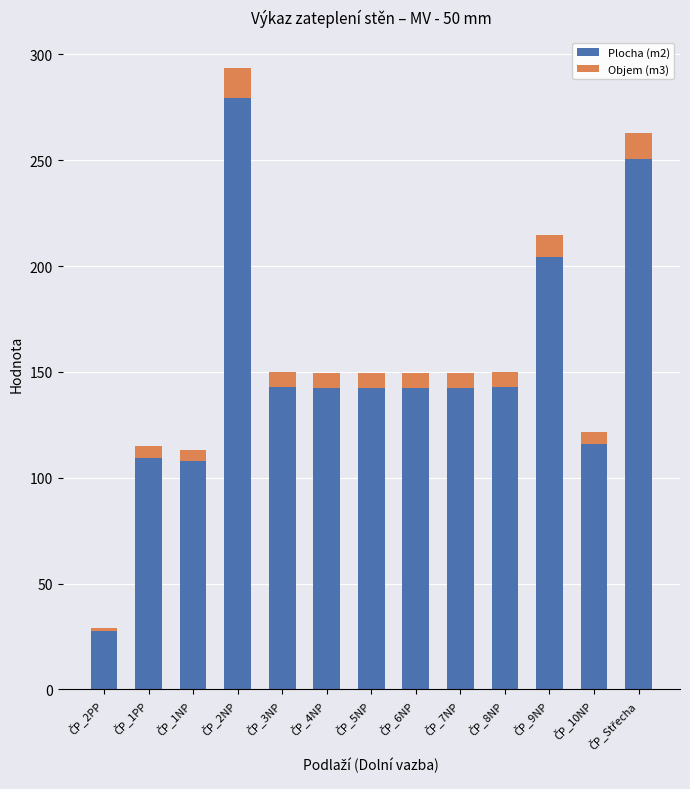

What is the average value of the Plocha (m2) series?

150.0